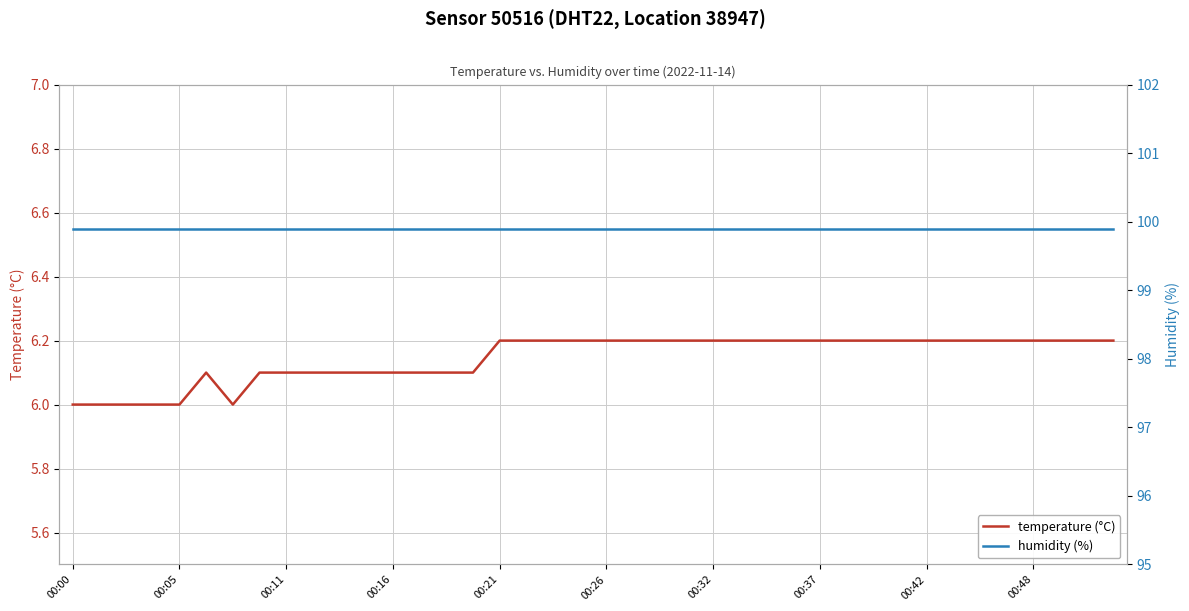

How many lines are shown in the chart?

2